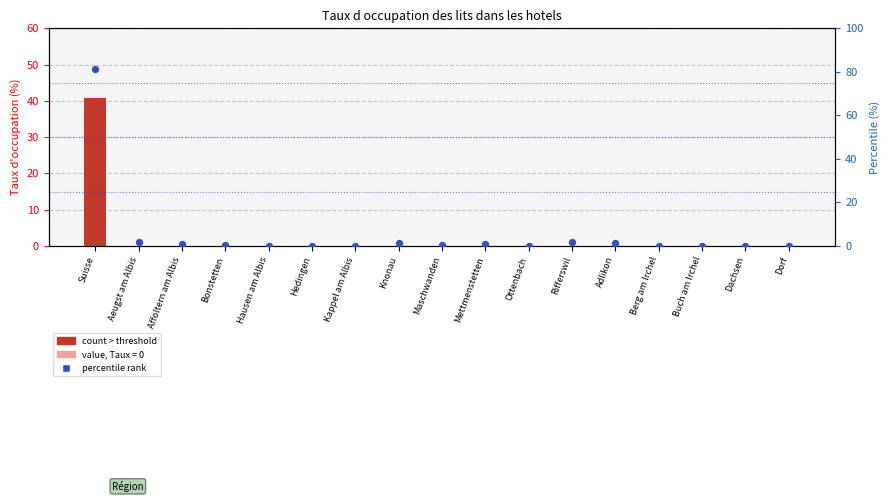

At which category is the sum across all series the highest?

Suisse